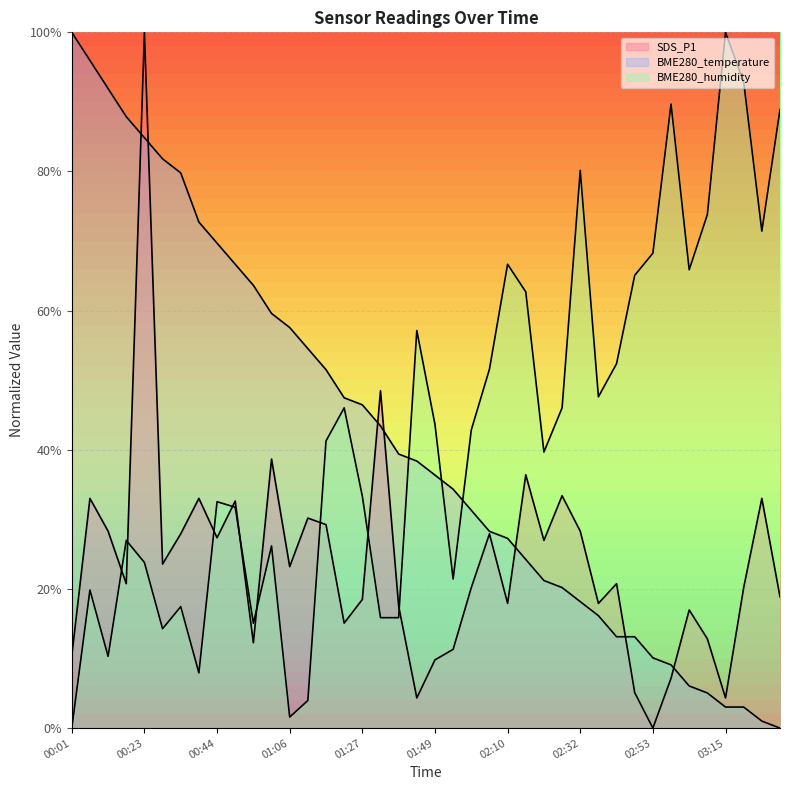

True or false: BME280_humidity has a value of 38.7 at 03:31.

False